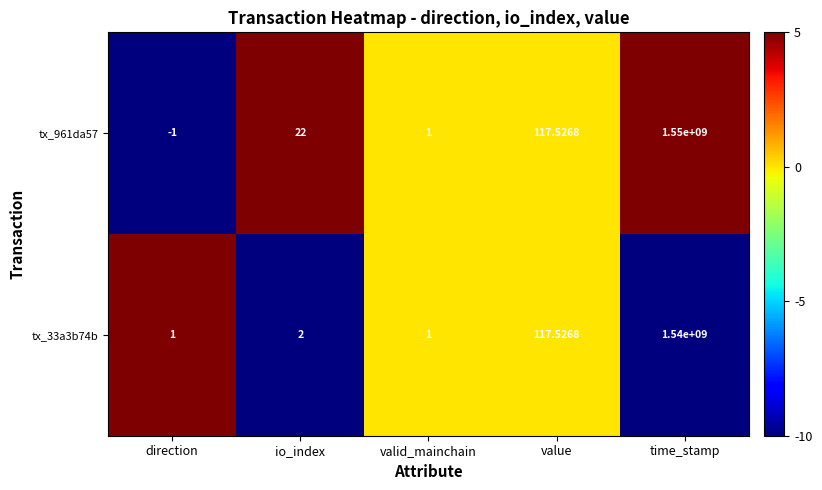

Where is tx_33a3b74b nearest to the value 770000000?

value